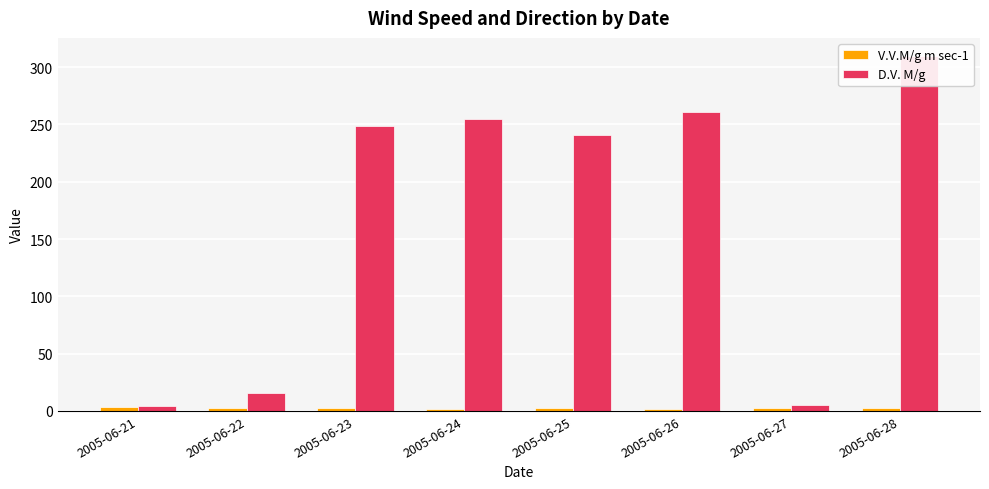

True or false: V.V.M/g m sec-1 has a value of 1.3 at 2005-06-26.

False